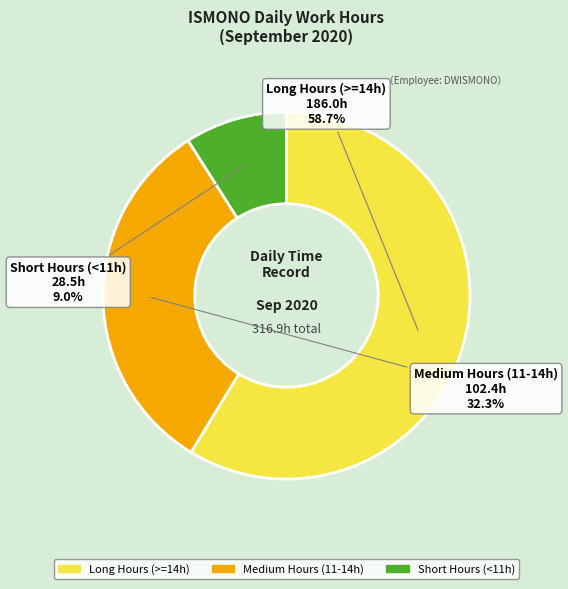

Does any single category account for the majority?

Yes